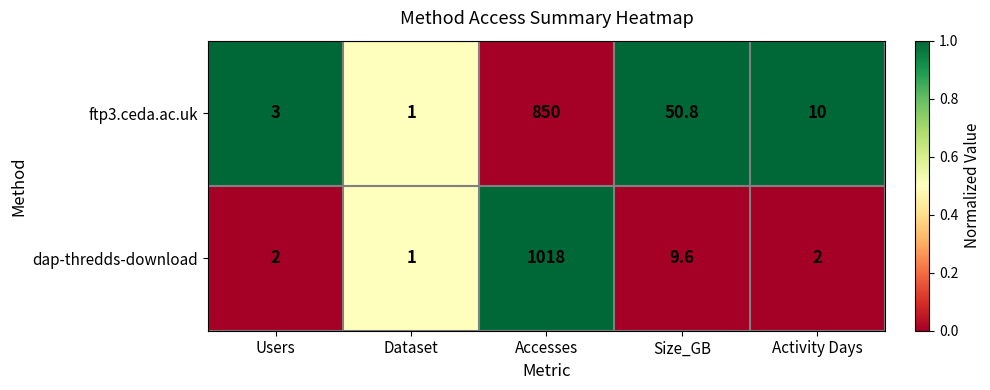

List the series in order of their overall mean, highest first.

dap-thredds-download, ftp3.ceda.ac.uk